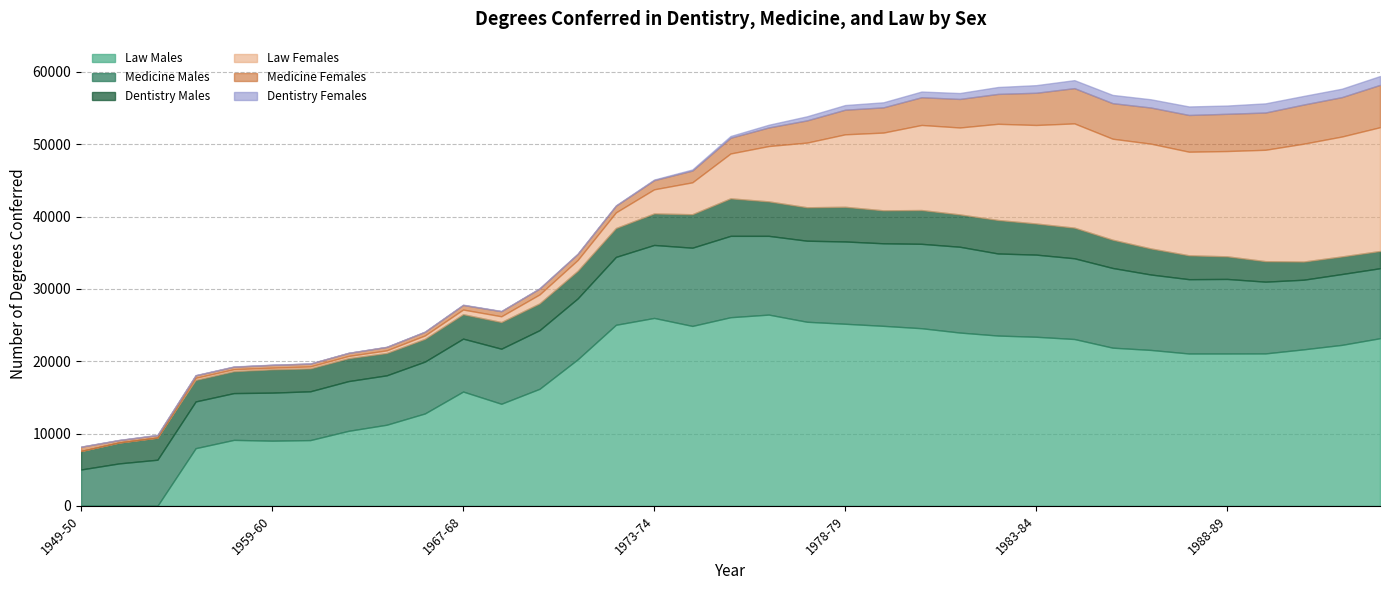

Reading left to right, list all the values displayed in this chart.

Dentistry Males: 2561	2895	3063	2975	3031	3221	3166	3168	3086	3146	3375	3684	3703	3819	3992	4355	4627	5187	4764	4623	4794	4558	4672	4467	4631	4302	4233	3907	3603	3300	3124	2834	2510	2431	2383
Dentistry Females: 18	23	39	34	34	26	17	12	22	32	47	34	42	43	55	85	146	238	374	566	640	700	788	815	954	1051	1106	1139	1138	1177	1141	1266	1189	1162	1222
Medicine Males: 5028	5871	6377	6464	6469	6645	6749	6878	6832	7170	7318	7615	8110	8423	9388	10093	10818	11252	10891	11210	11381	11416	11672	11867	11350	11359	11167	11022	10431	10278	10310	9923	9629	9796	9679
Medicine Females: 584	330	335	346	347	387	389	425	472	503	626	699	809	830	919	1263	1629	2174	2570	3069	3405	3486	3833	3947	4134	4454	4874	4916	4997	5080	5150	5152	5414	5447	5852
Law Males: 0	0	0	7974	9122	9010	9091	10372	11216	12776	15805	14115	16181	20266	25037	25986	24881	26085	26447	25457	25180	24893	24563	23965	23550	23382	23070	21874	21561	21067	21069	21079	21643	22260	23182
Law Females: 0	0	0	288	272	230	273	307	367	470	649	801	1240	1498	2168	3340	4415	6208	7657	8945	10026	10754	11768	12026	13303	13630	14421	13970	14495	14330	14565	15406	16302	16588	17120